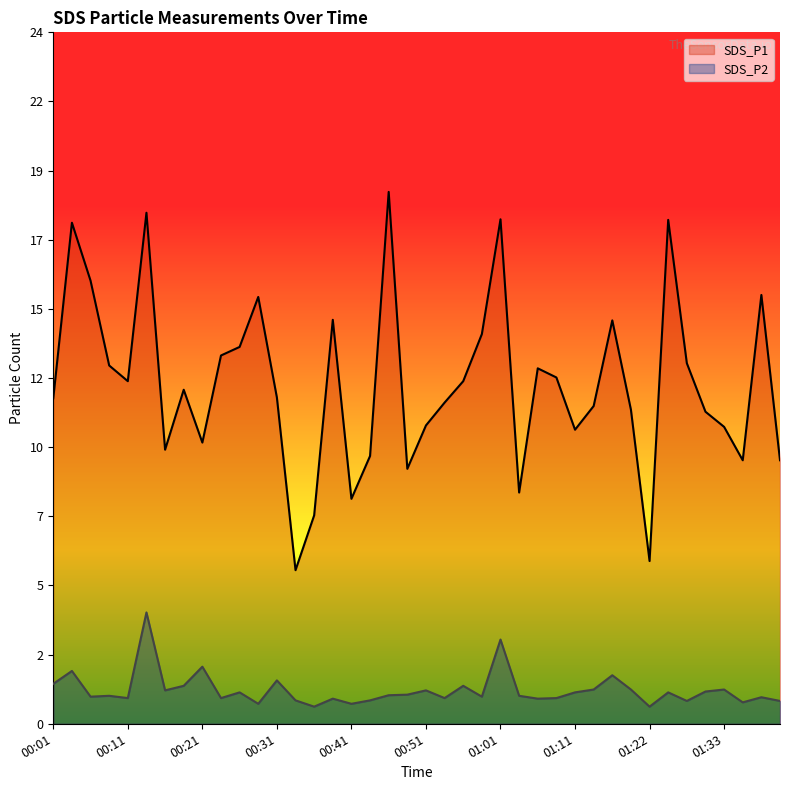

Where does the SDS_P2 series first go above 1?

00:01